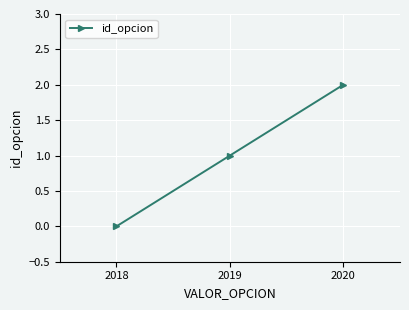

What is the value of the 3rd point from the left?

2